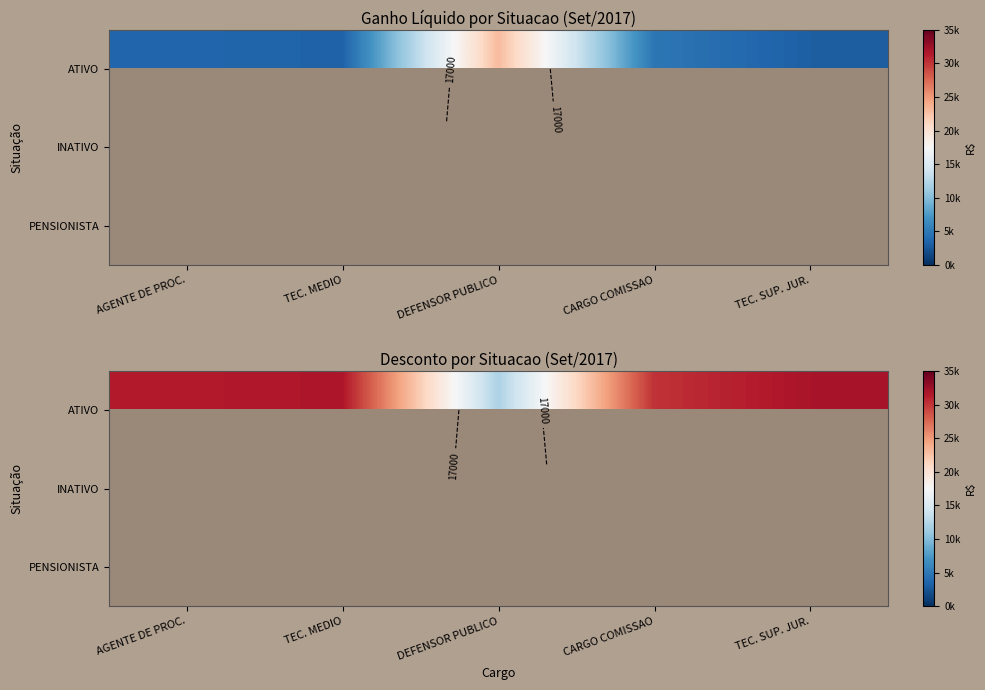

At which category does the chart reach its peak across all series?

TEC. SUP. JUR.